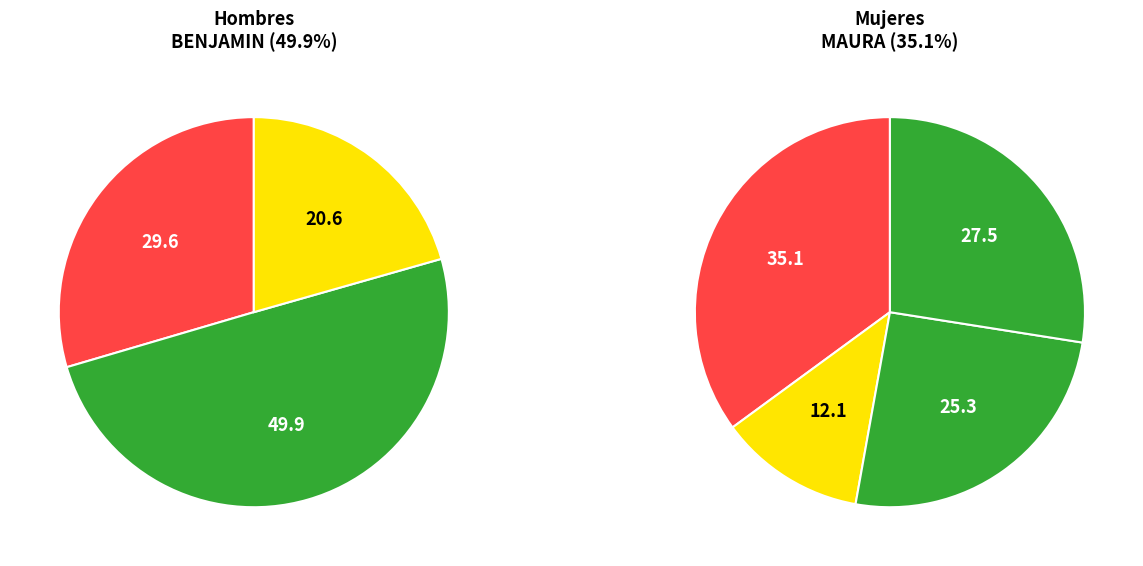

How many slices are in this pie chart?

7